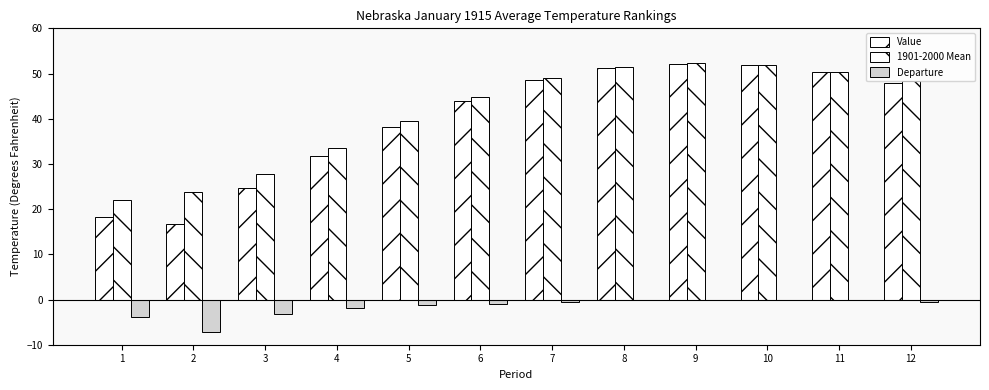

Reading left to right, what are all the values shown in this chart?

Value: 18.2	16.6	24.6	31.7	38.2	43.9	48.5	51.3	52.2	51.8	50.3	47.8
1901-2000 Mean: 22.1	23.8	27.8	33.6	39.4	44.9	49.1	51.5	52.3	51.8	50.4	48.4
Departure: -3.9	-7.2	-3.2	-1.9	-1.2	-1.0	-0.6	-0.2	-0.1	0.0	-0.1	-0.6